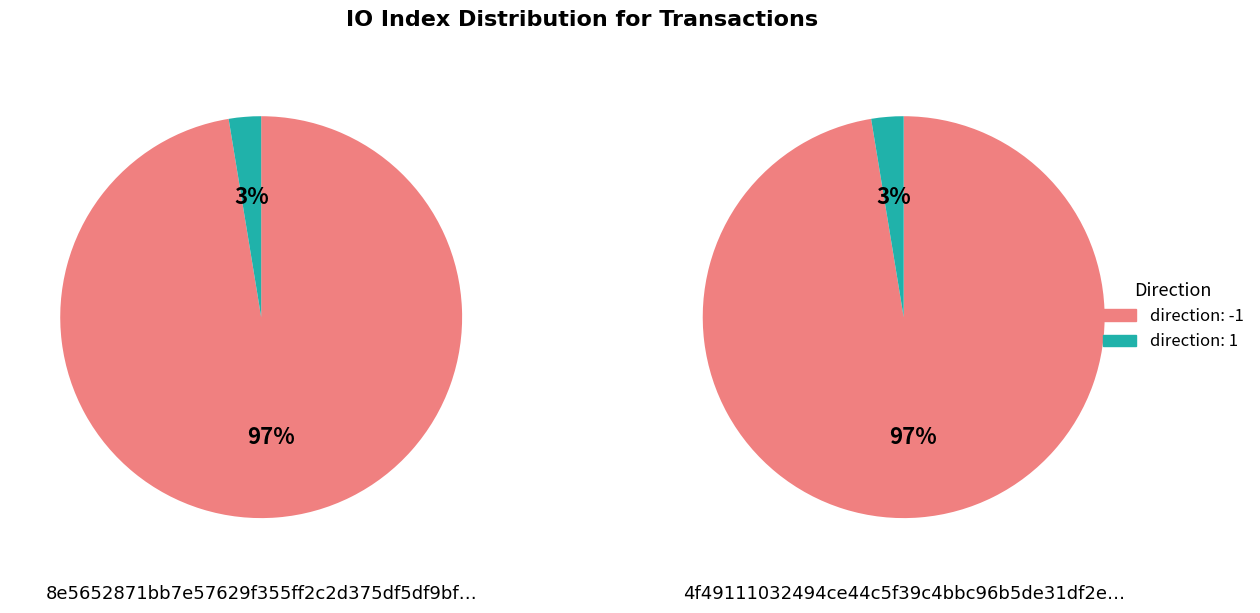

How many segments does this pie chart have?

2